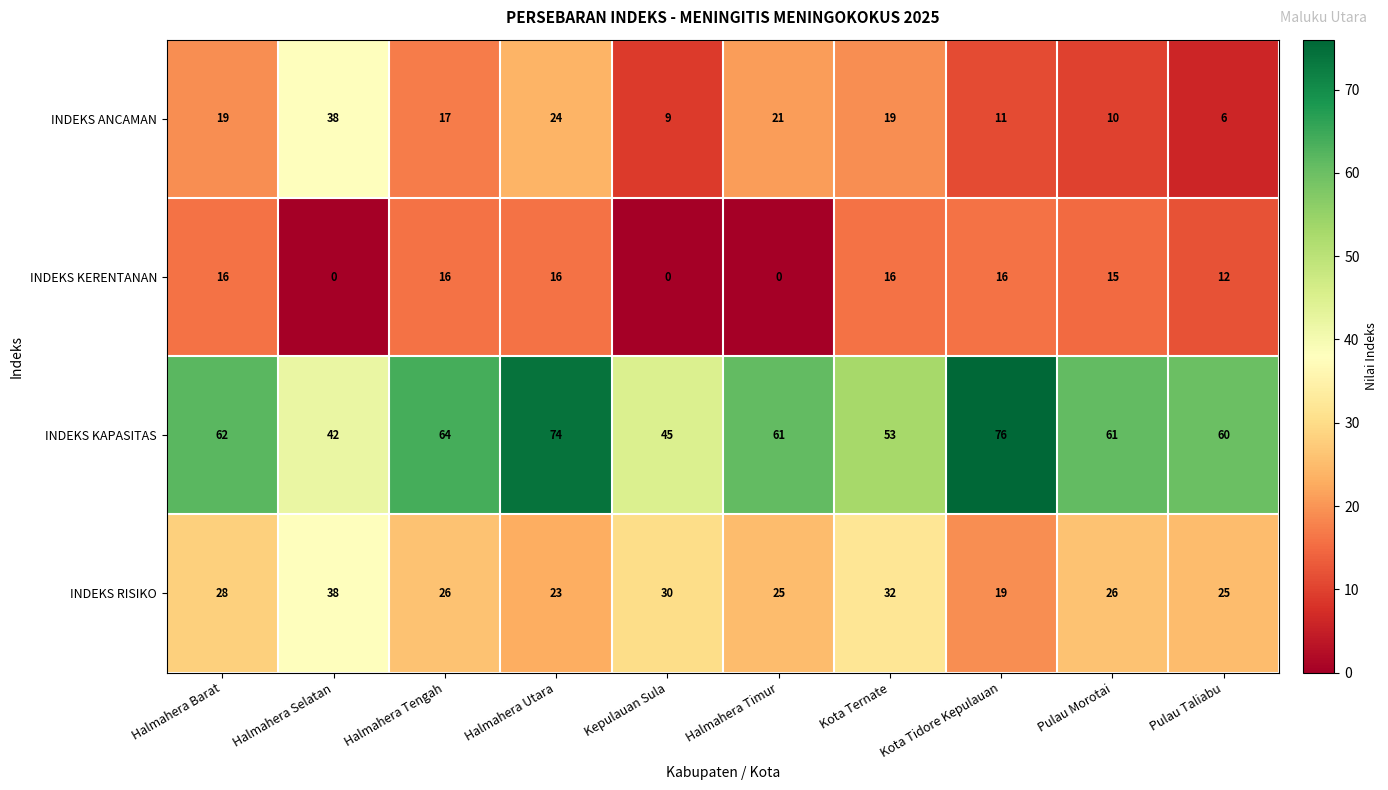

Which series has the largest range (max minus min)?

INDEKS KAPASITAS